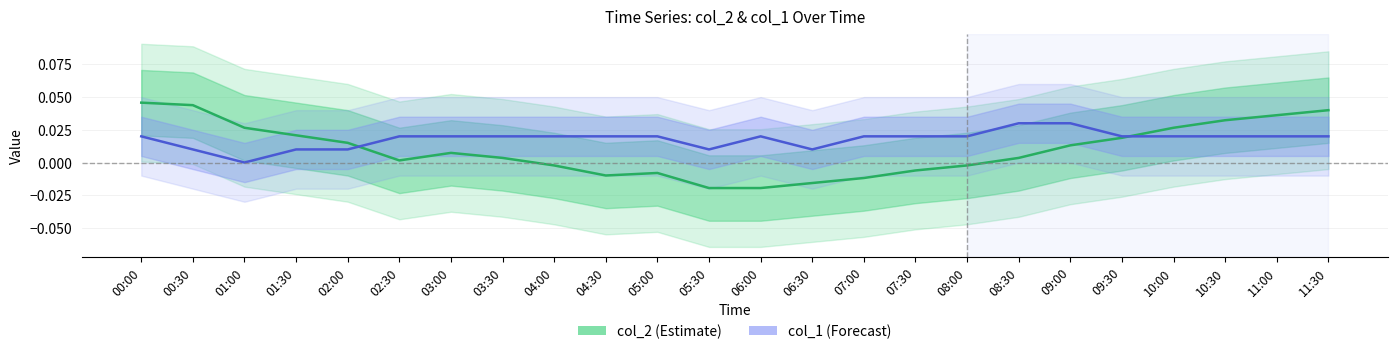

List the series in order of their peak value, highest first.

col_2 (Estimate), col_1 (Forecast)